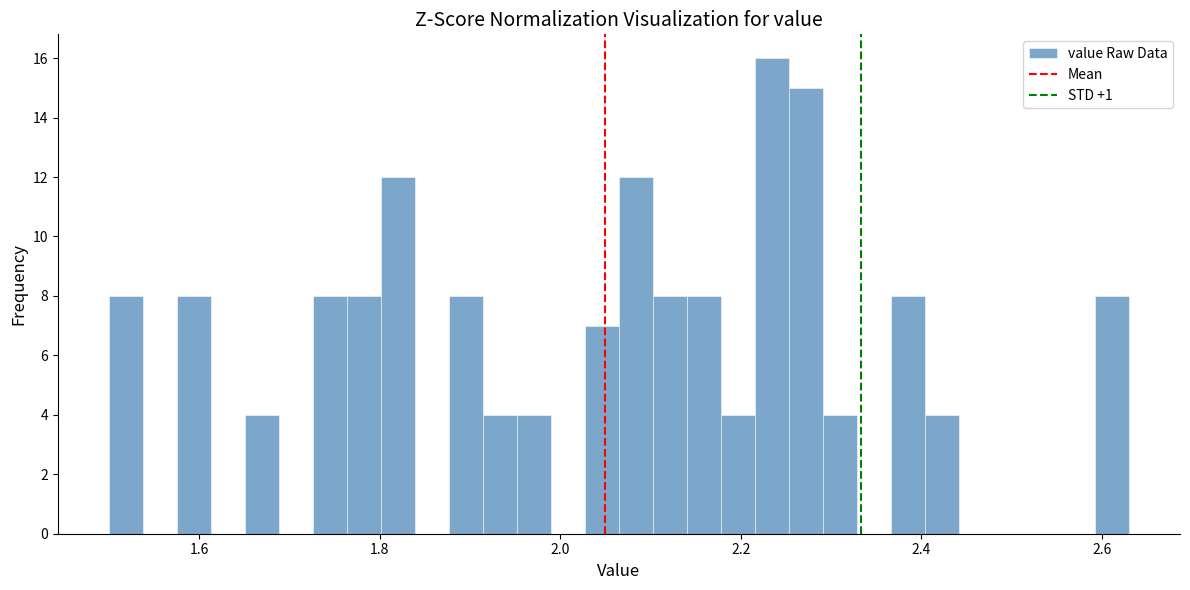

Around what value on the x-axis is the tallest bar? Give the approximate position of its centre, as read against the axis.

2.24